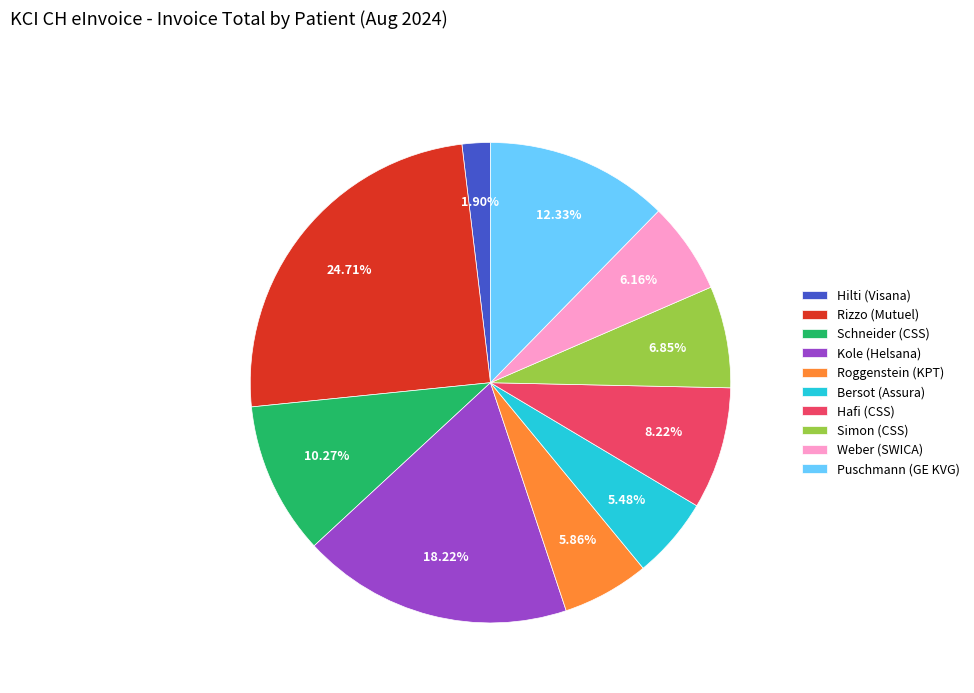

To the nearest percent, what percentage of the pie is Weber (SWICA)?

6%